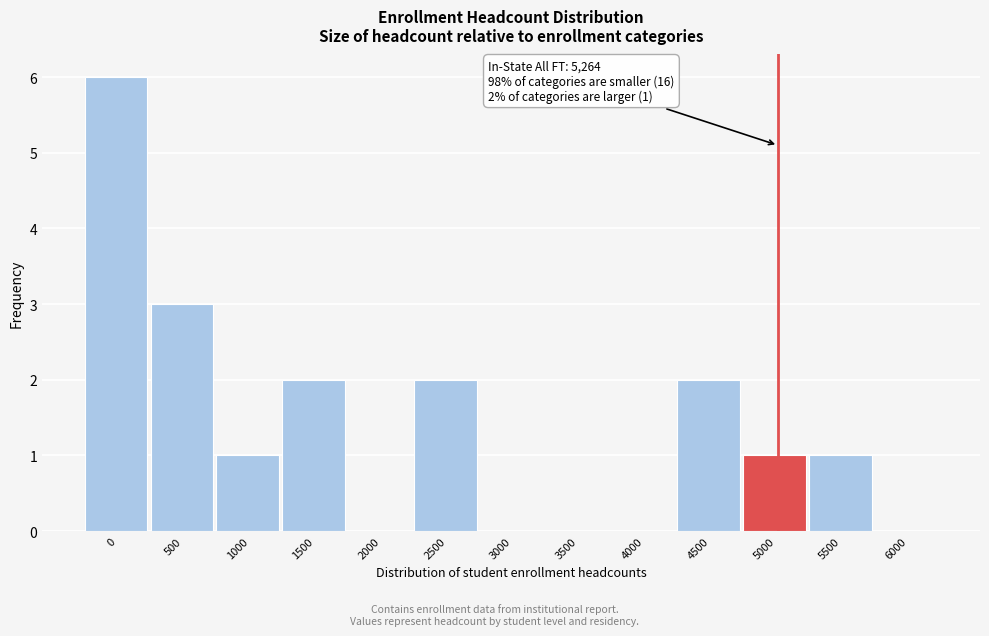

Reading left to right, list all the values displayed in this chart.

0=6	500=3	1000=1	1500=2	2000=0	2500=2	3000=0	3500=0	4000=0	4500=2	5000=1	5500=1	6000=0